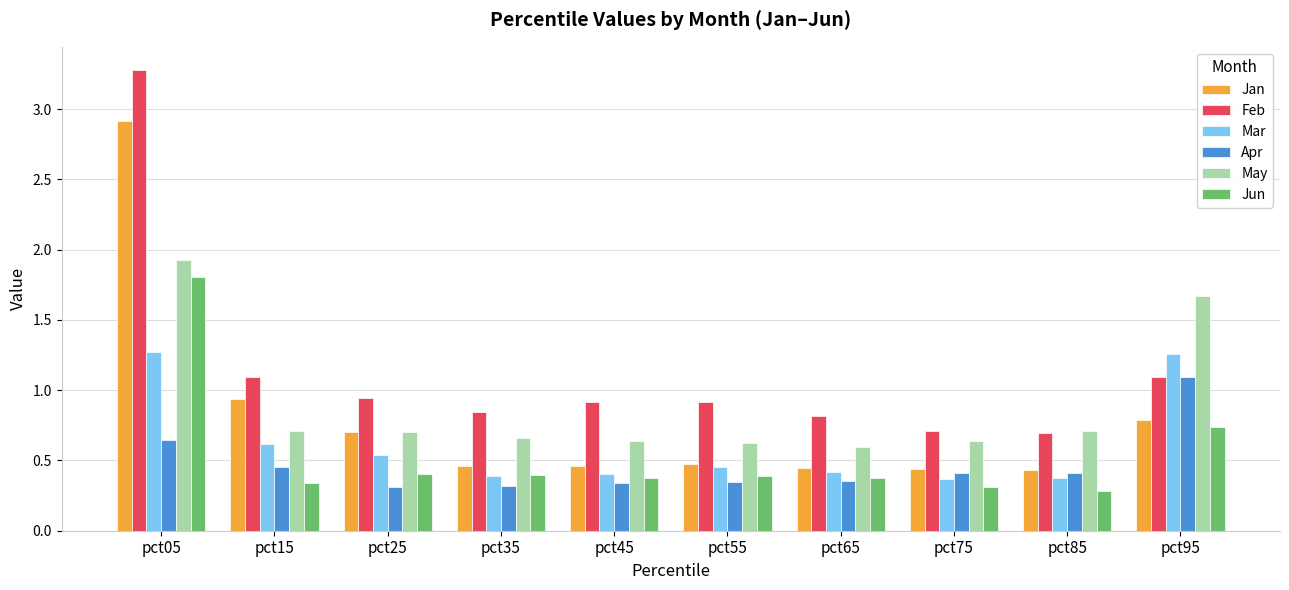

How many distinct data groups are displayed?

6